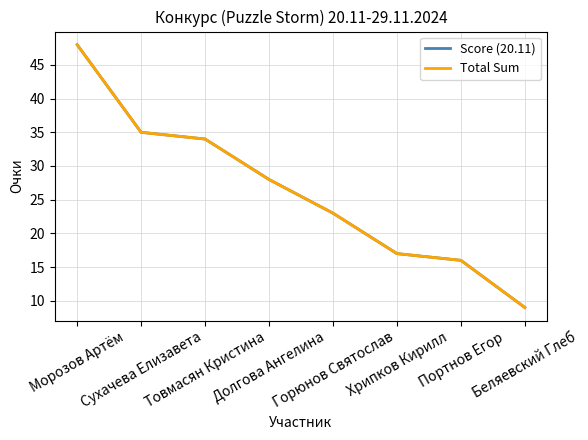

Where is Score (20.11) nearest to the value 28?

Долгова Ангелина